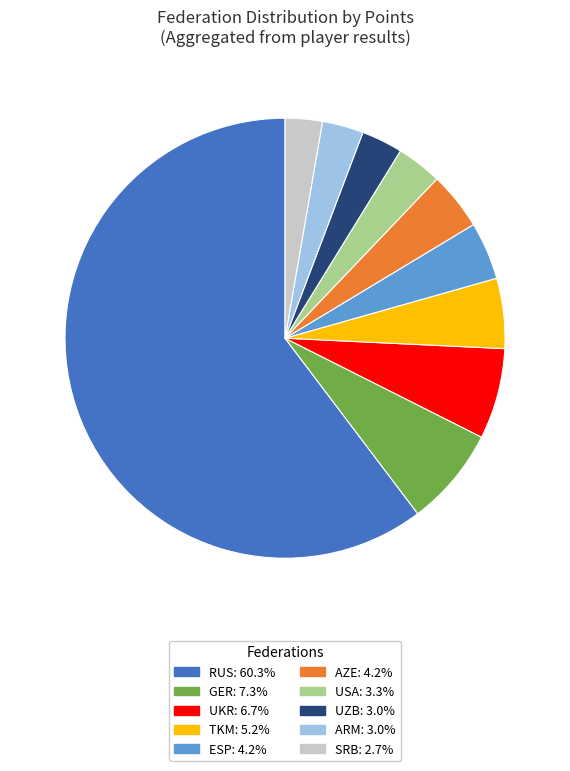

Is there a majority slice in this chart?

Yes